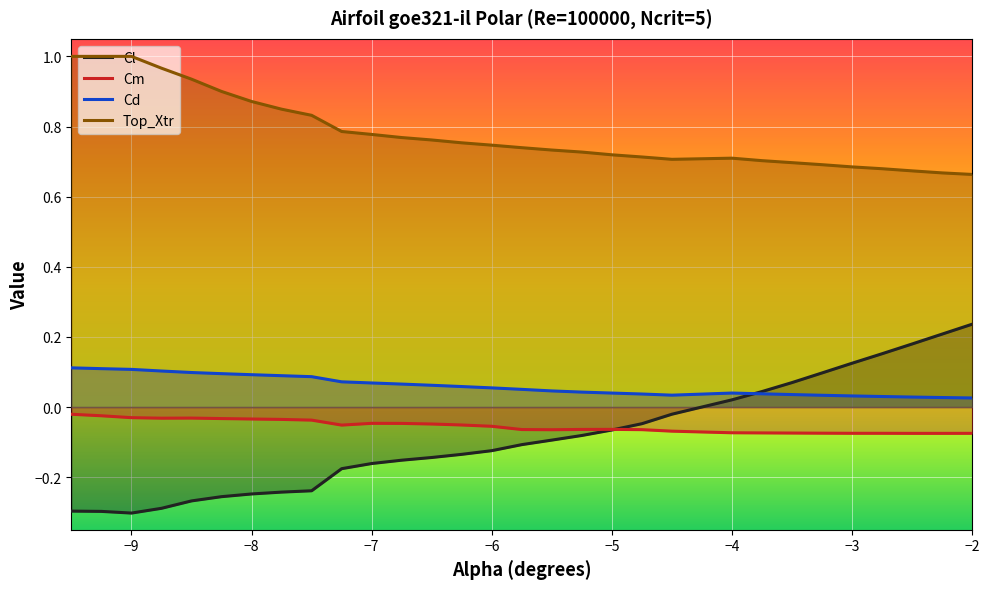

Which series has the widest spread of values?

Cl